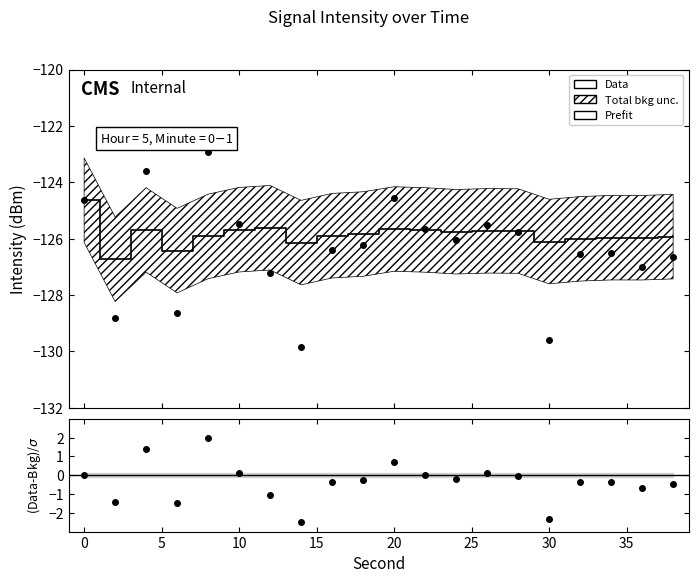

How many data points in Prefit are above -125?

1